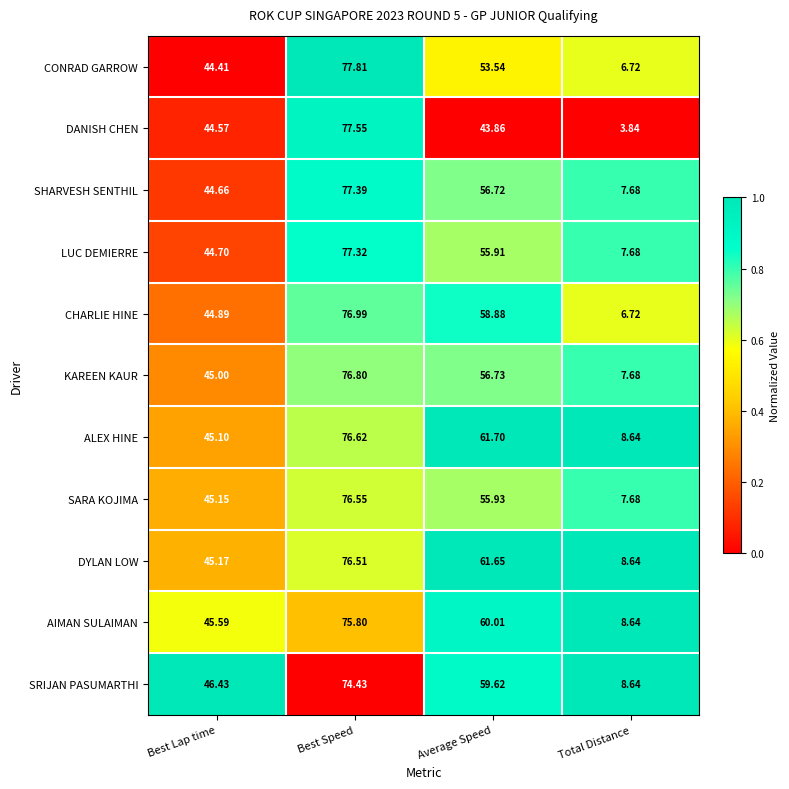

Which category has the highest value across all series?

Best Speed